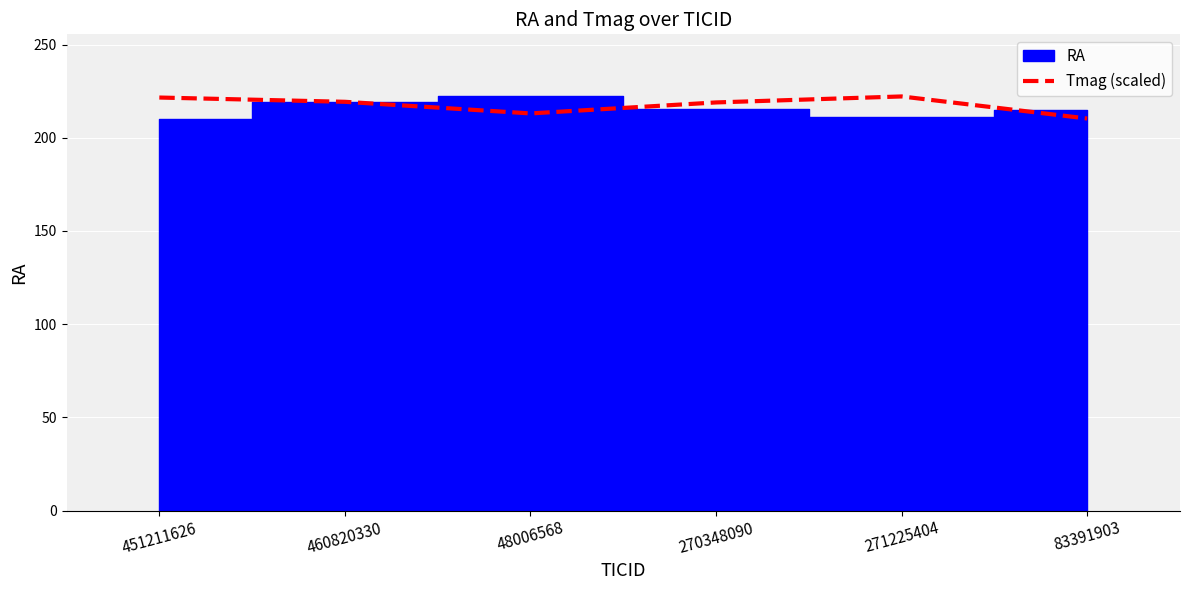

Read the value at 460820330.

219.3